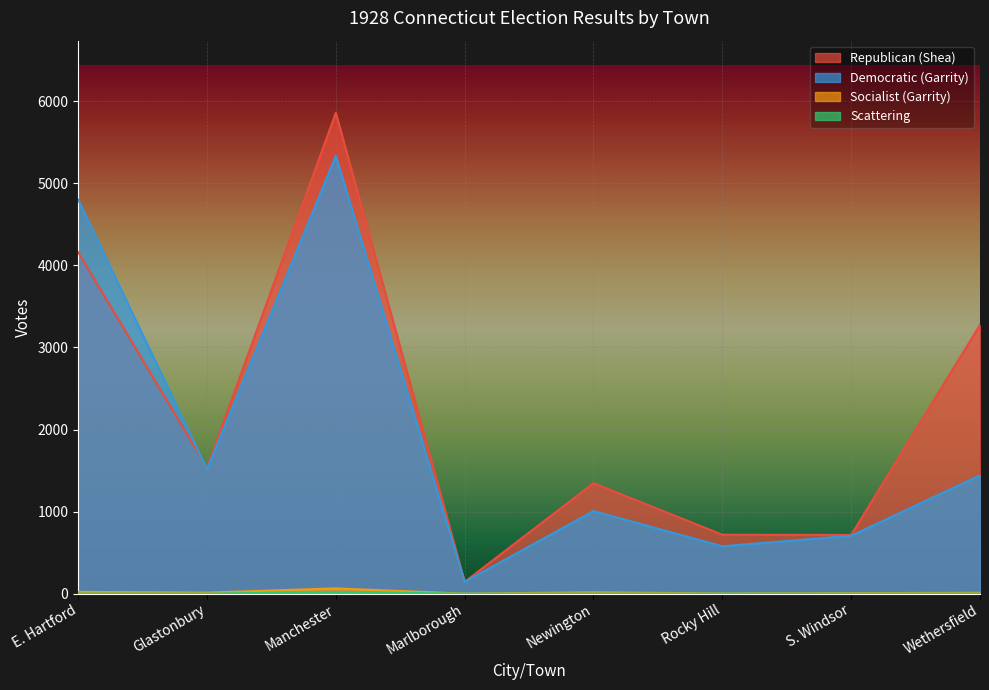

Which label corresponds to the largest value in the chart?

Manchester